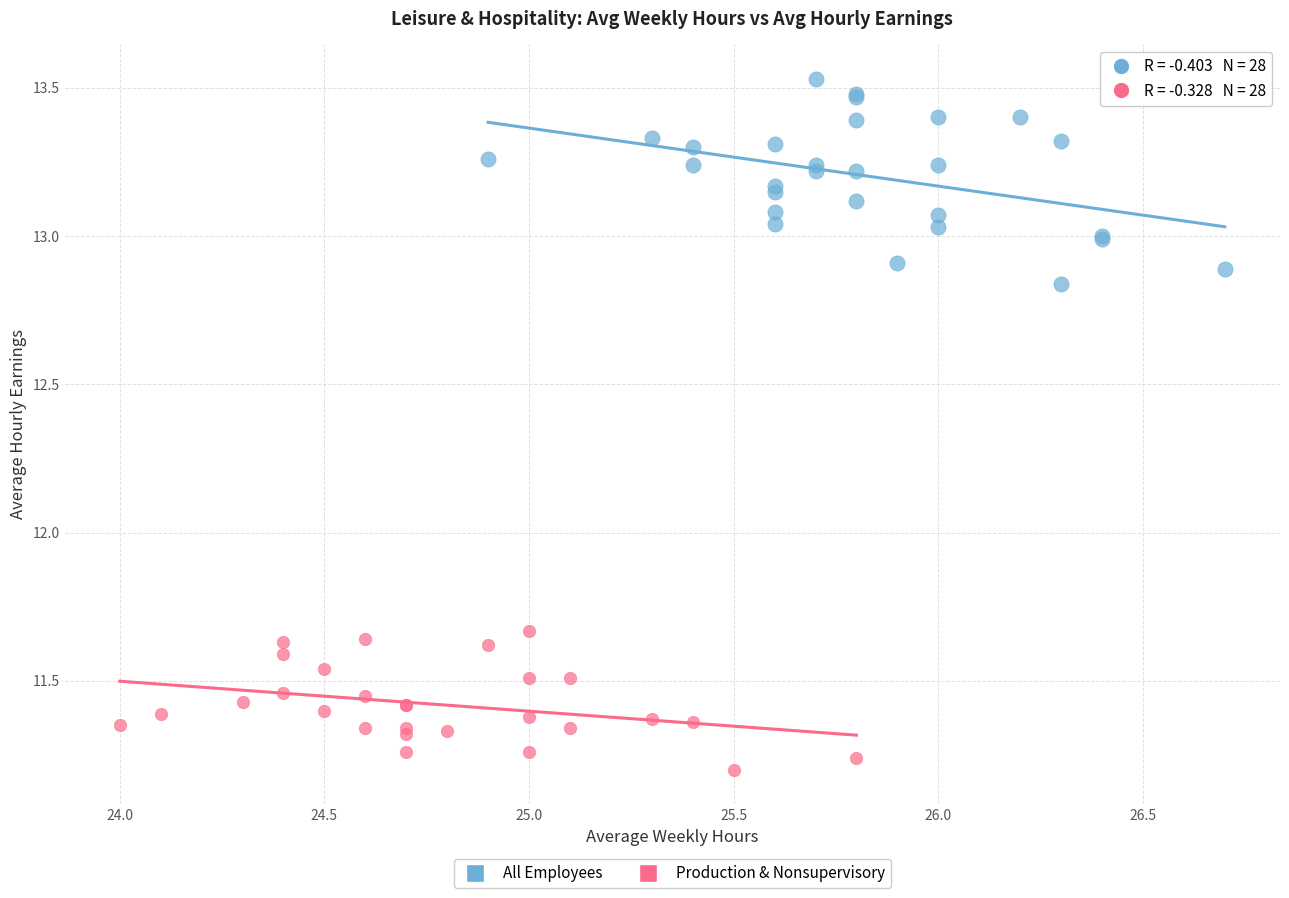

Which series reaches the maximum Y coordinate?

All Employees